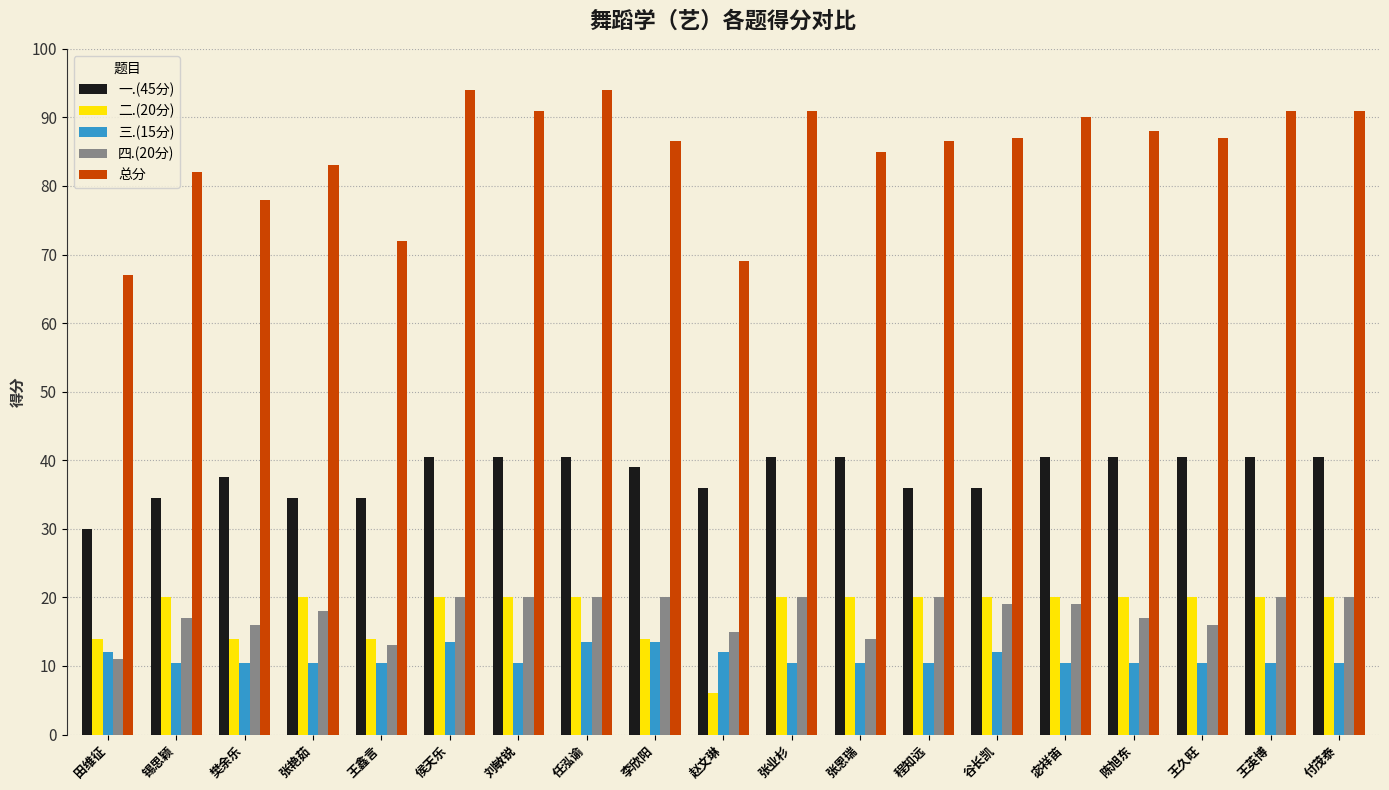

What is the difference between the maximum and minimum values in the 三.(15分) series?

3.0